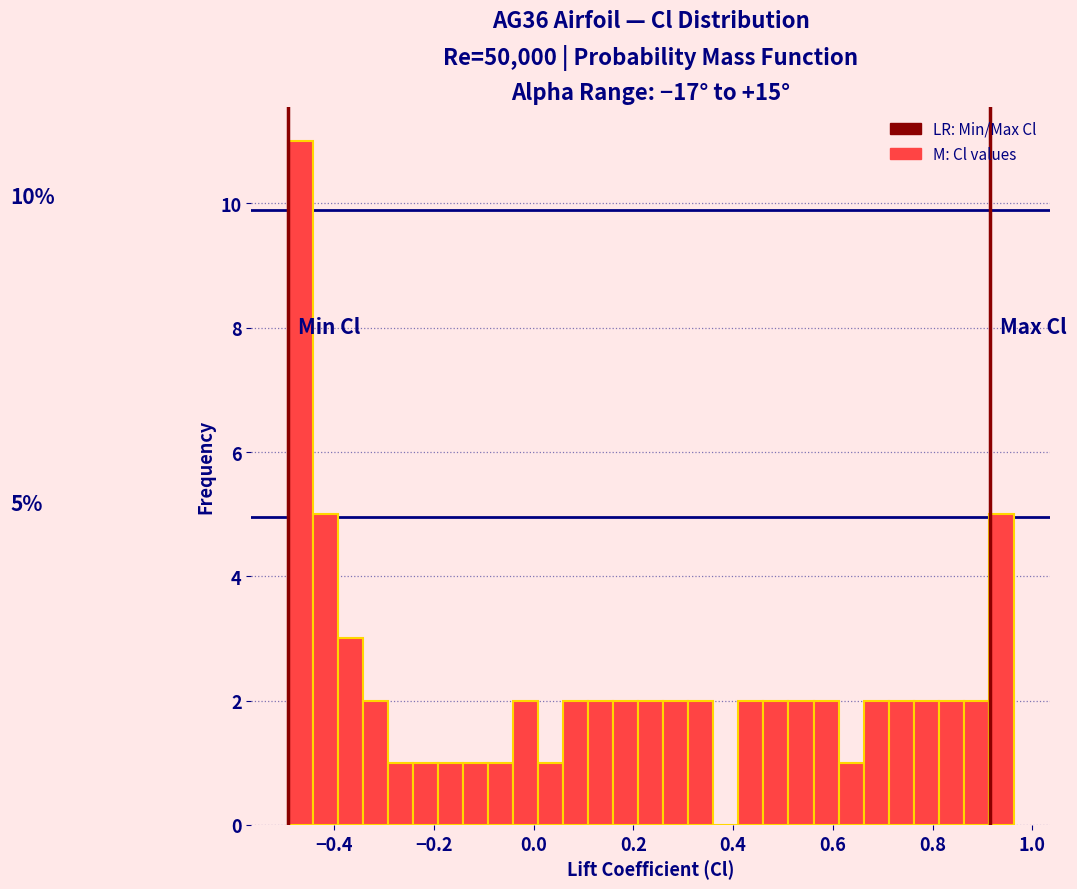

Around what value on the x-axis is the tallest bar? Give the approximate position of its centre, as read against the axis.

-0.46